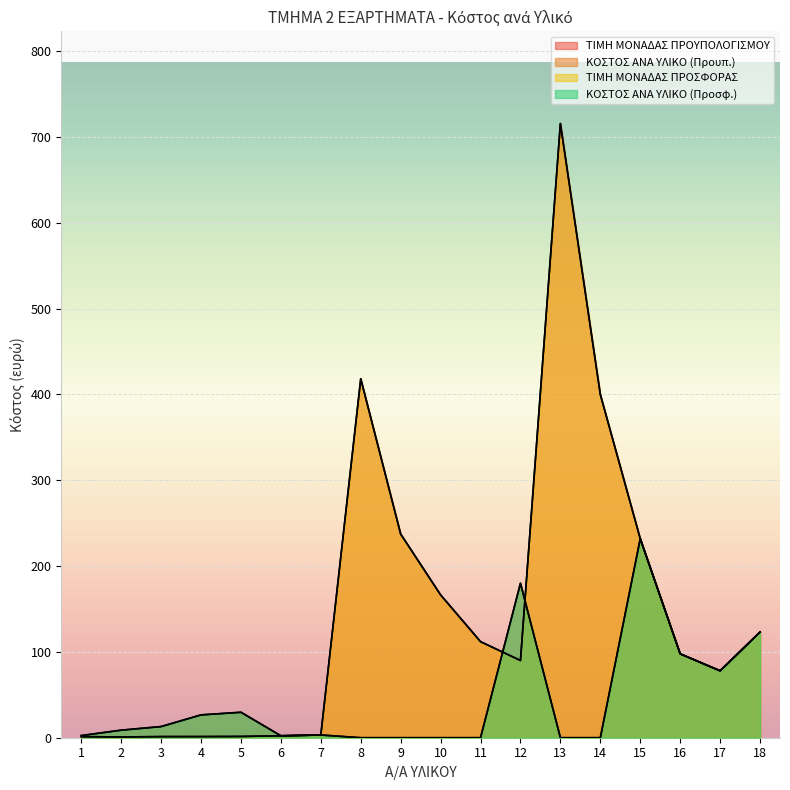

What is the value of the ΚΟΣΤΟΣ ΑΝΑ ΥΛΙΚΟ (Προσφ.) point at the 6th from the left?

2.2